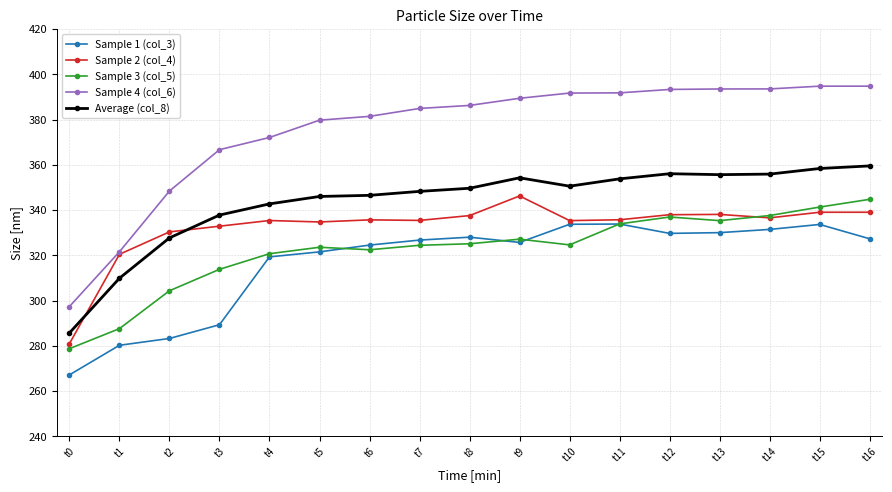

How many series are shown in this chart?

5